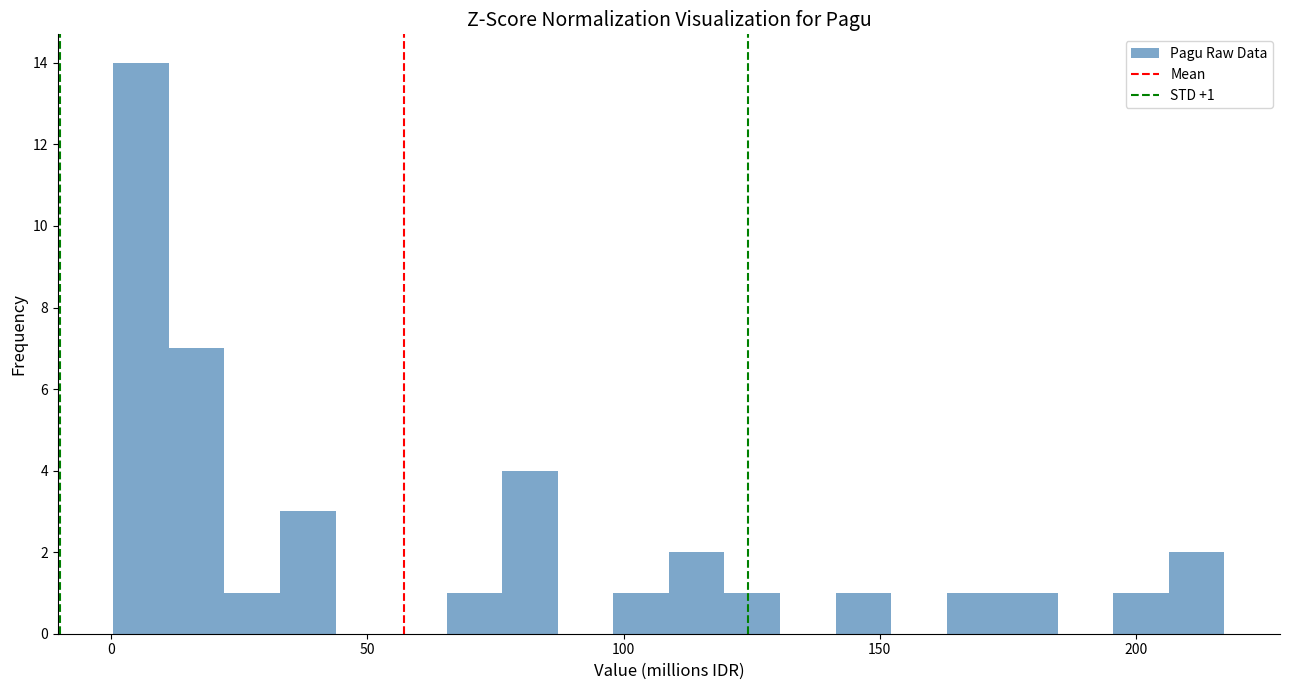

Around what value on the x-axis is the tallest bar? Give the approximate position of its centre, as read against the axis.

5